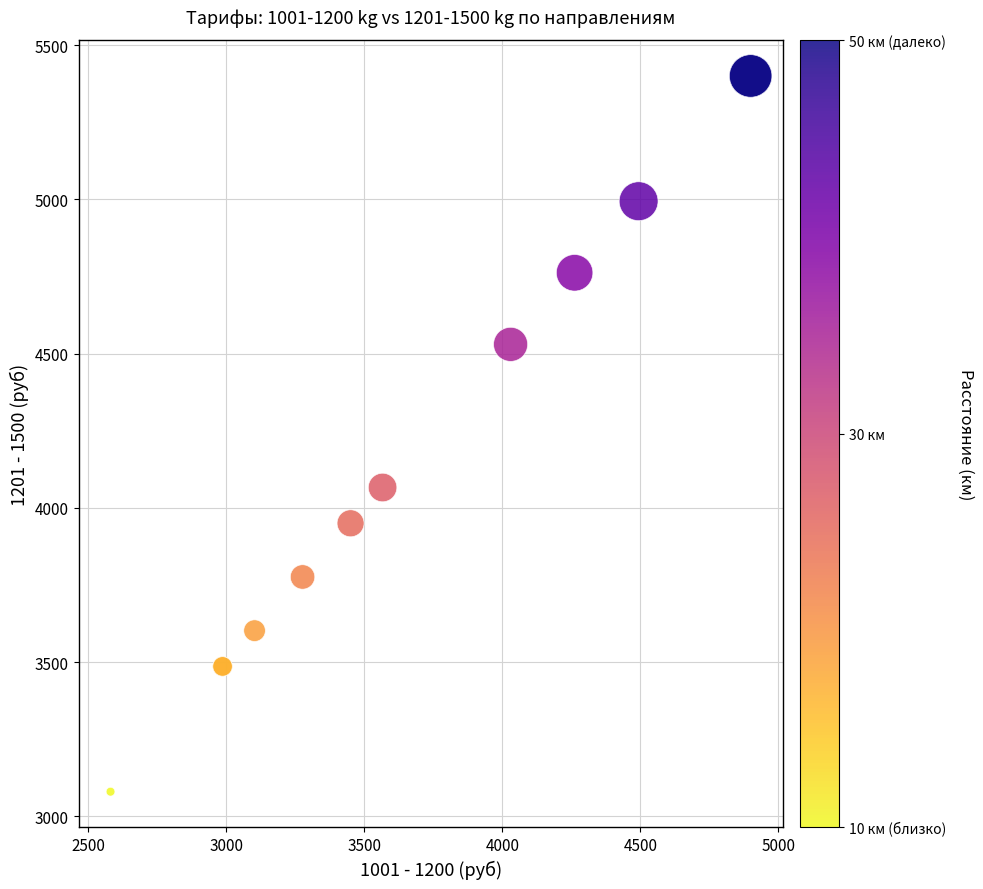

What Y value in the scatter plot is closest to 4240?

4066